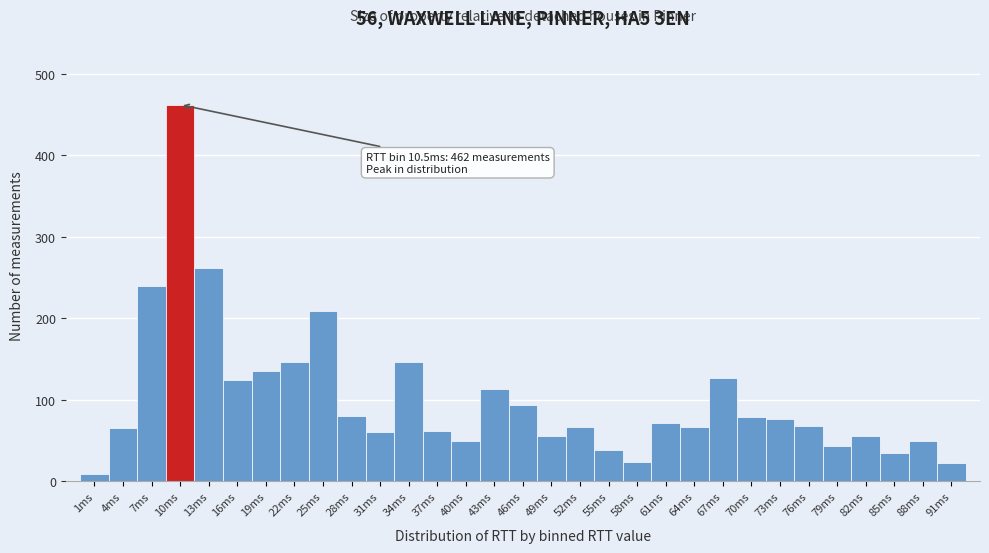

Which range on the x-axis has the tallest bar?

9 to 12